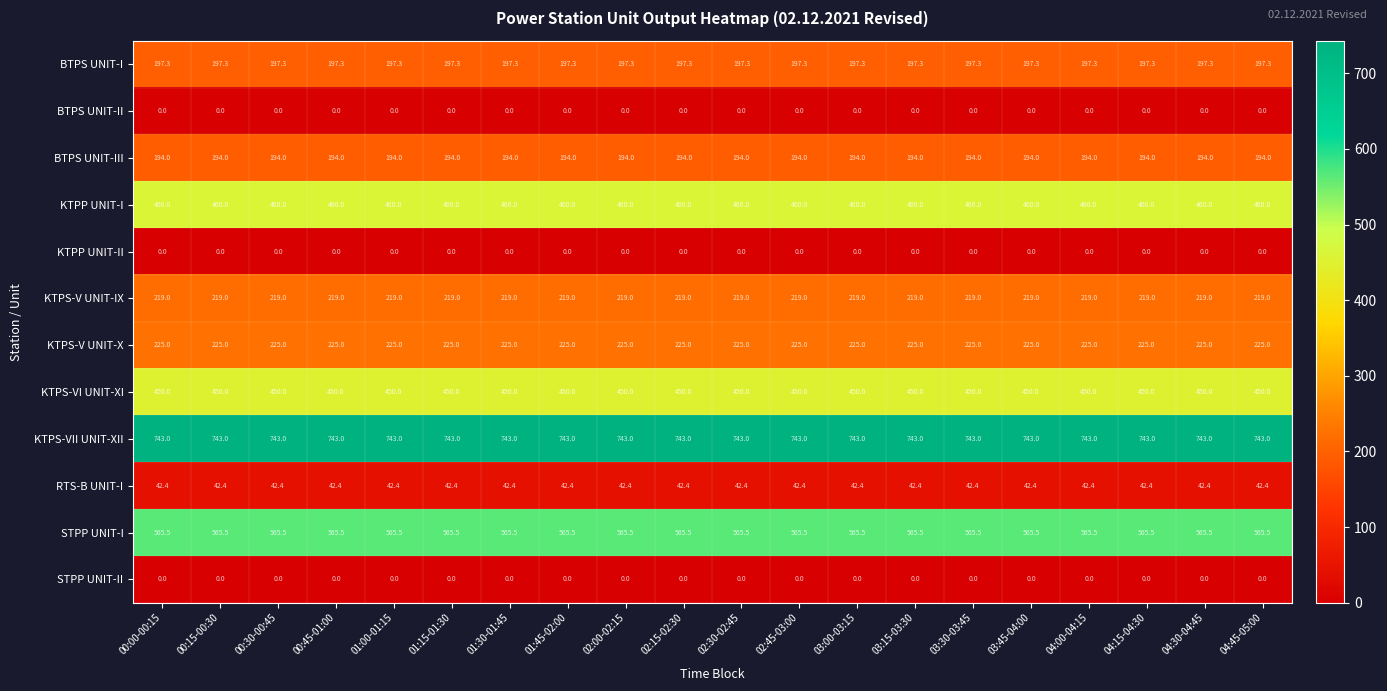

What is the sum of all BTPS UNIT-III values?

3880.0